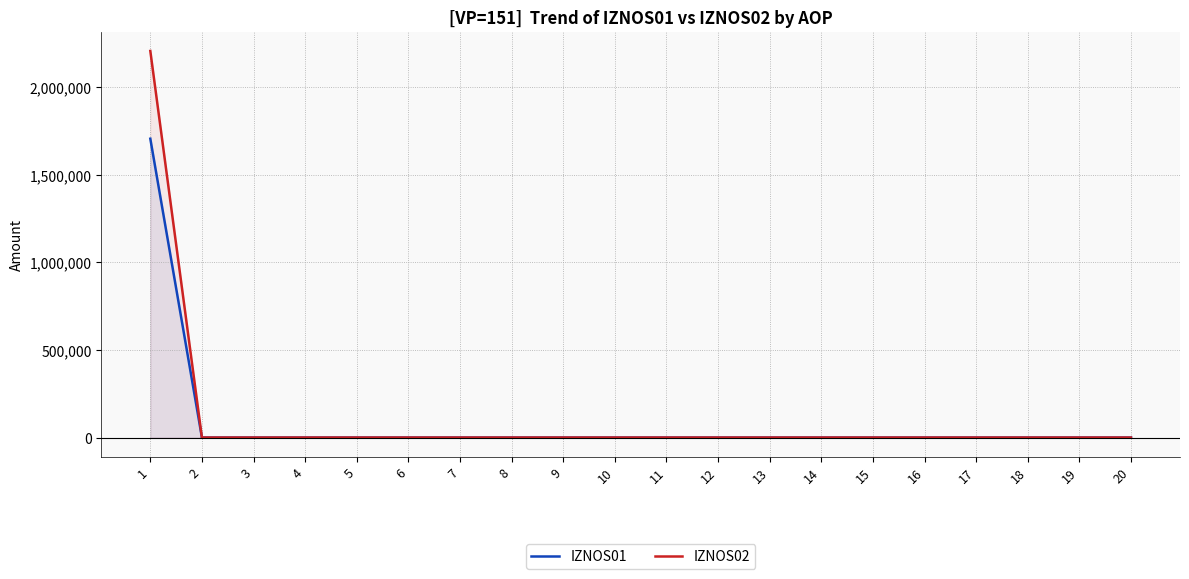

Reading left to right, what are all the values shown in this chart?

IZNOS01: 1=1706340.9	2=0.0	3=0.0	4=0.0	5=0.0	6=0.0	7=0.0	8=0.0	9=0.0	10=0.0	11=0.0	12=0.0	13=0.0	14=0.0	15=0.0	16=0.0	17=0.0	18=0.0	19=0.0	20=0.0
IZNOS02: 1=2207407.1	2=0.0	3=0.0	4=0.0	5=0.0	6=0.0	7=0.0	8=0.0	9=0.0	10=0.0	11=0.0	12=0.0	13=0.0	14=0.0	15=0.0	16=0.0	17=0.0	18=0.0	19=0.0	20=0.0